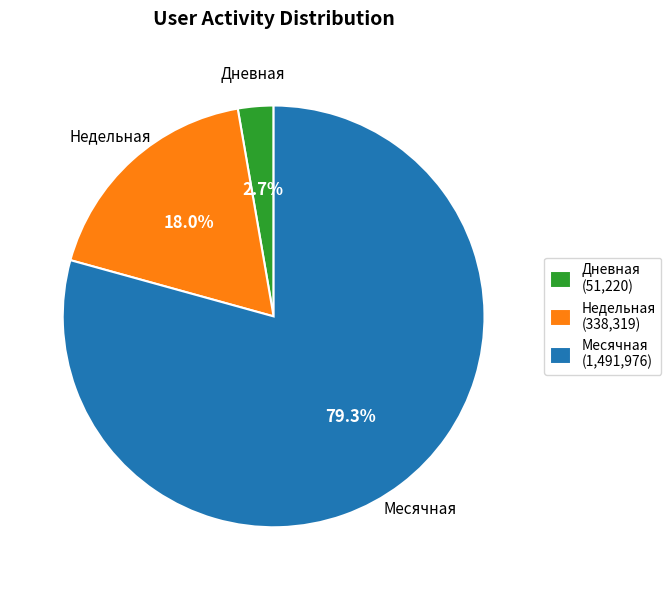

Does Недельная (338,319) represent more than half of the total?

No